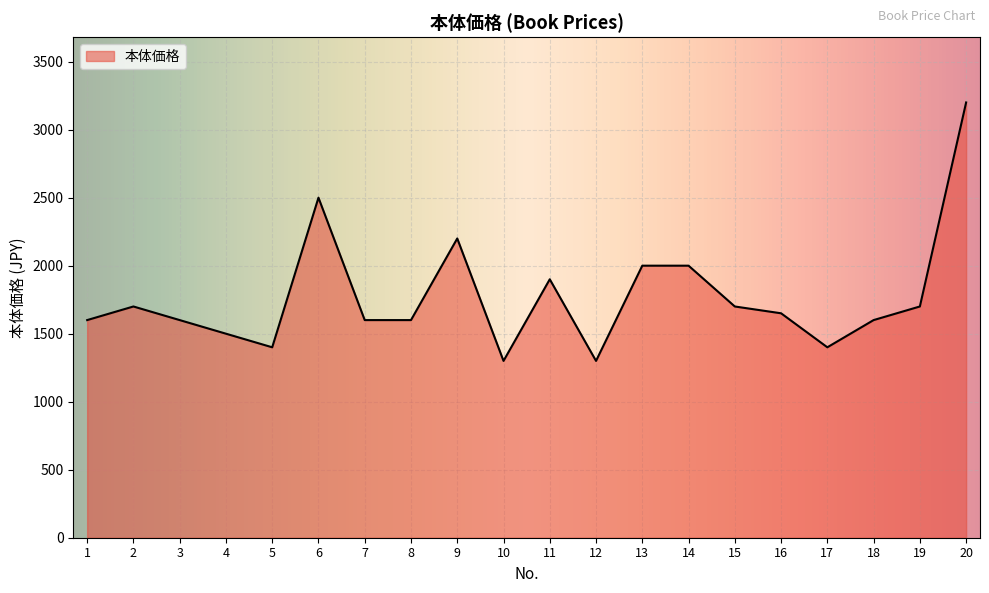

What is the ratio of the value at 1 to the value at 7?

1.0